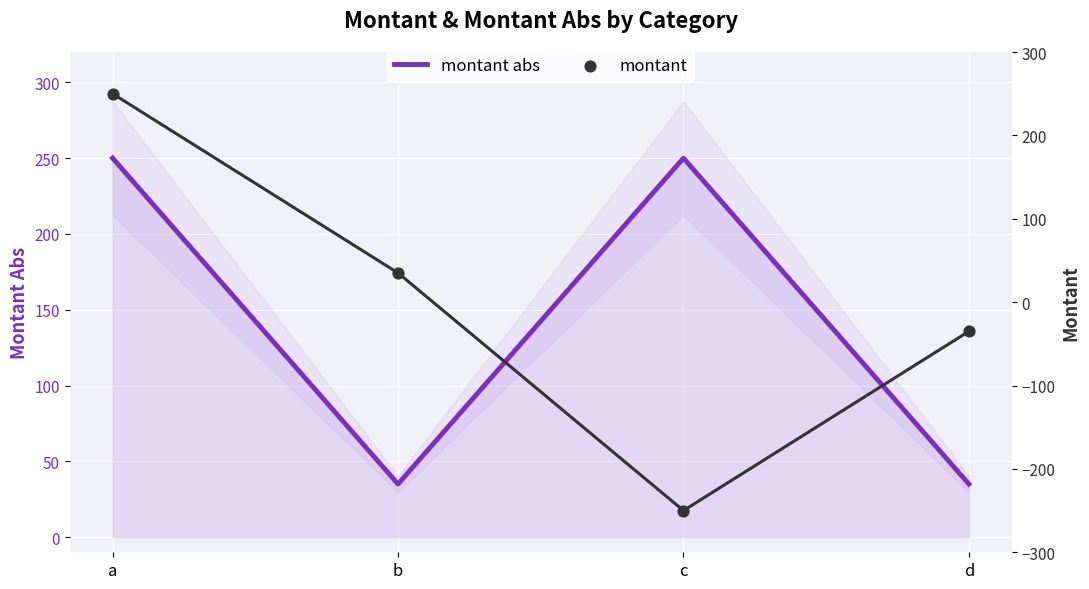

Which series contains the lowest Y value?

montant